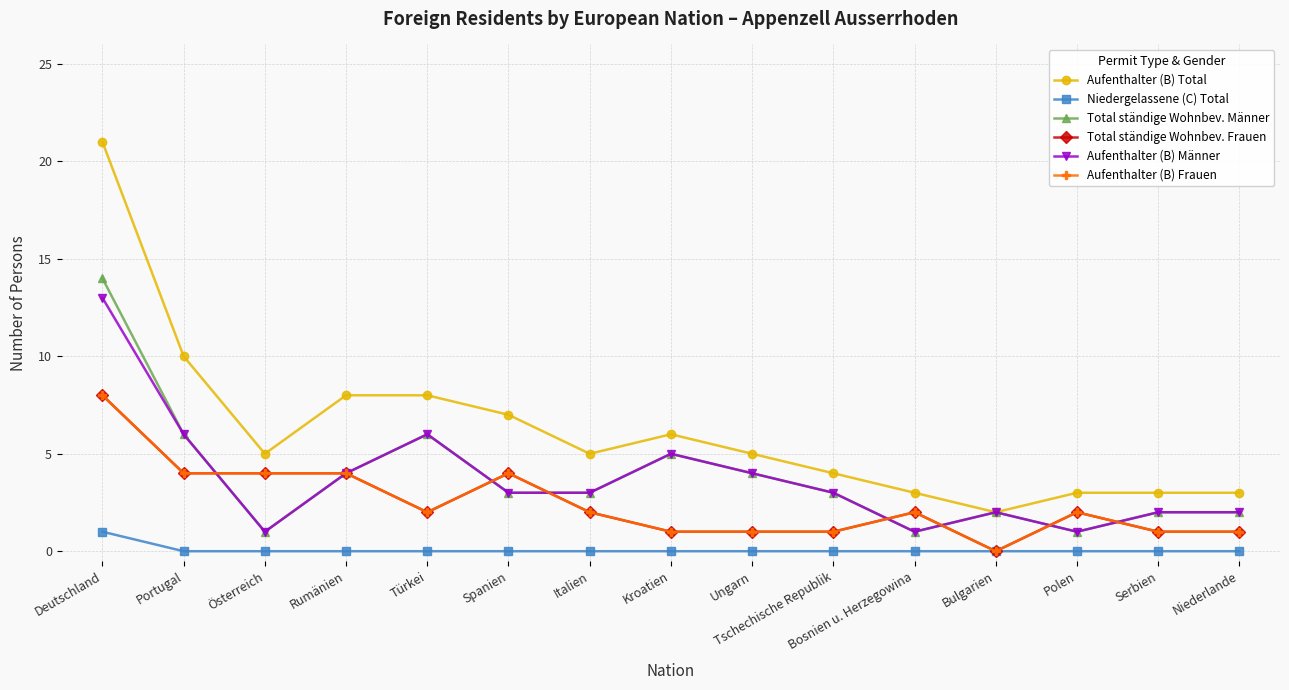

What is the label of the 5th point from the right?

Bosnien u. Herzegowina